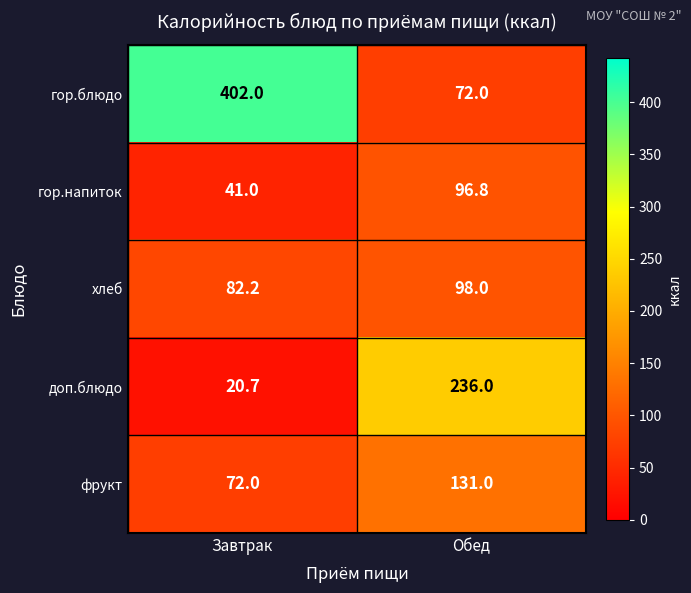

At which label is фрукт closest to 101?

Завтрак